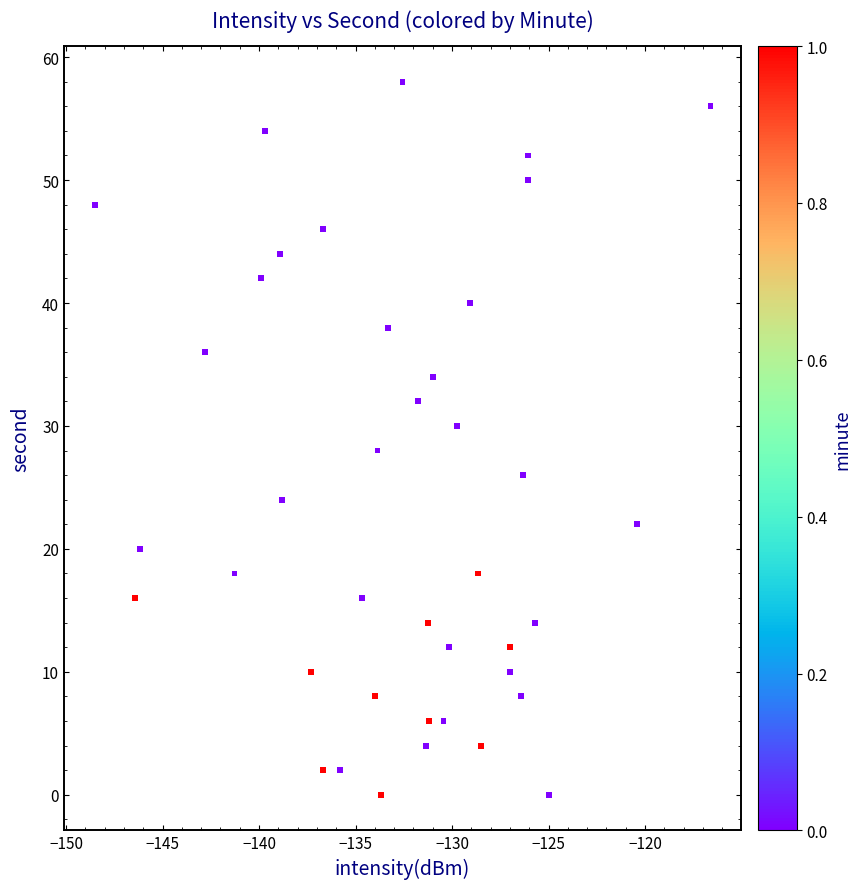

What is the range of Y values (max minus min)?

58